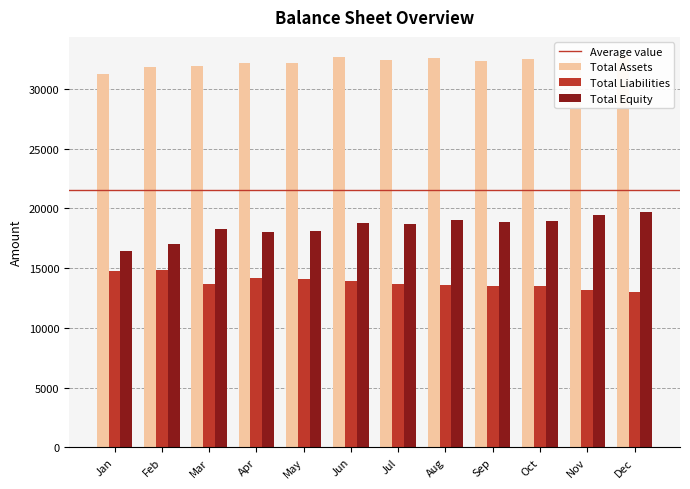

Reading left to right, extract all data points from this chart.

Total Assets: Jan=31268	Feb=31845	Mar=31957	Apr=32172	May=32184	Jun=32640	Jul=32391	Aug=32631	Sep=32342	Oct=32478	Nov=32608	Dec=32727
Total Liabilities: Jan=14798	Feb=14835	Mar=13707	Apr=14147	May=14082	Jun=13890	Jul=13652	Aug=13599	Sep=13511	Oct=13507	Nov=13141	Dec=13019
Total Equity: Jan=16470	Feb=17010	Mar=18250	Apr=18025	May=18102	Jun=18750	Jul=18739	Aug=19032	Sep=18831	Oct=18971	Nov=19467	Dec=19708